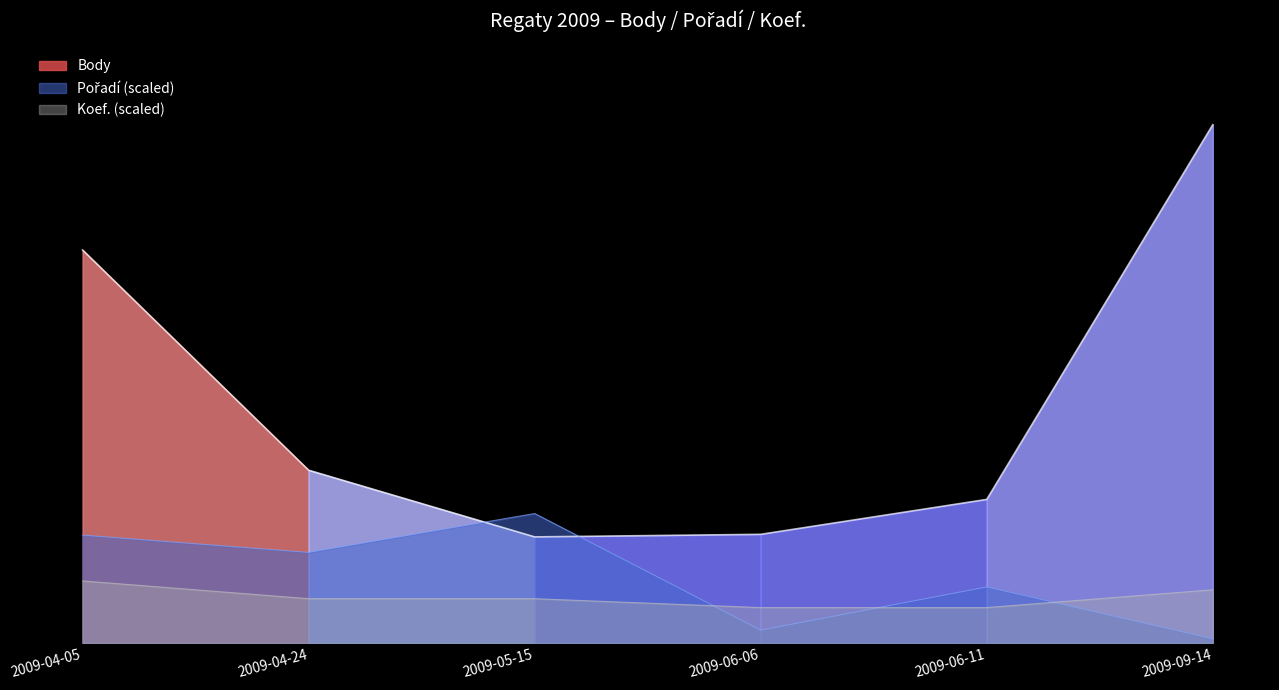

What is the total value across all series at 2009-06-06?

2325.0